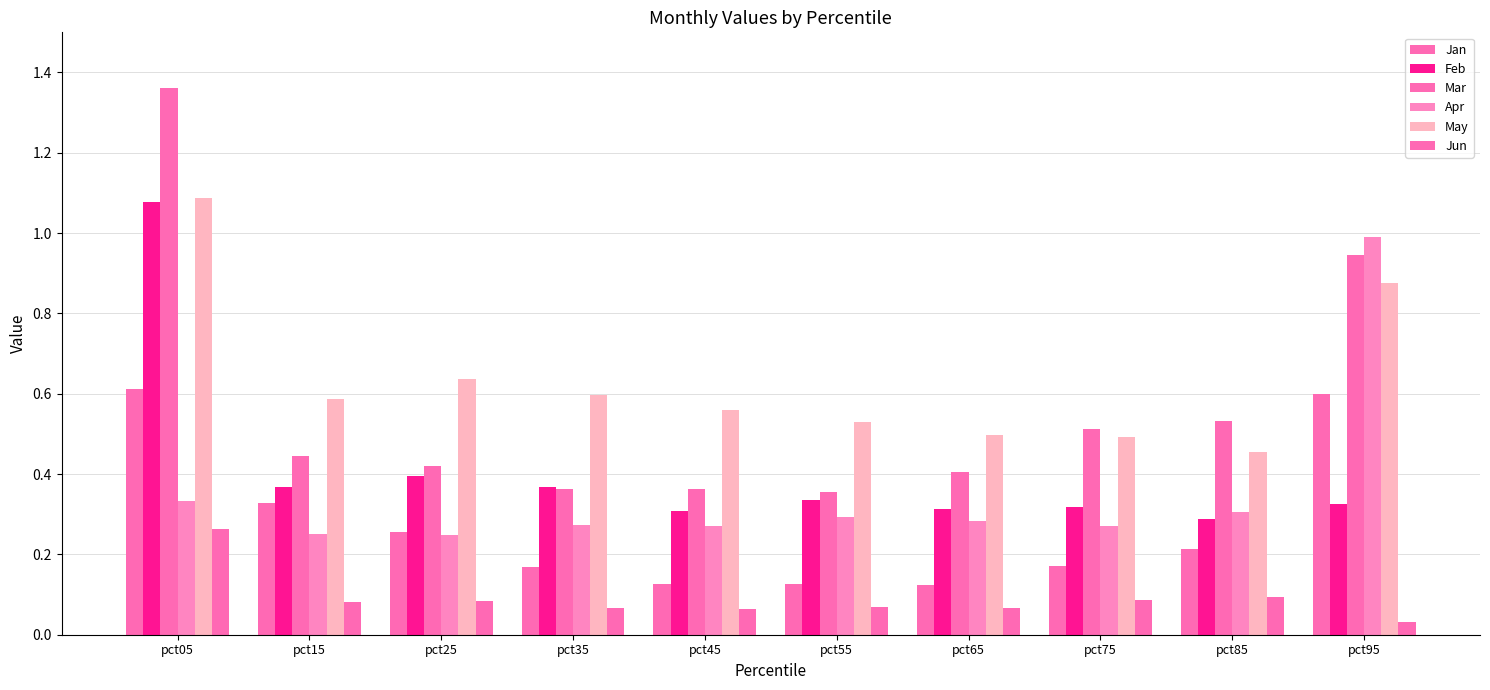

What is the difference between the second highest and second lowest values in the Feb series?

0.1